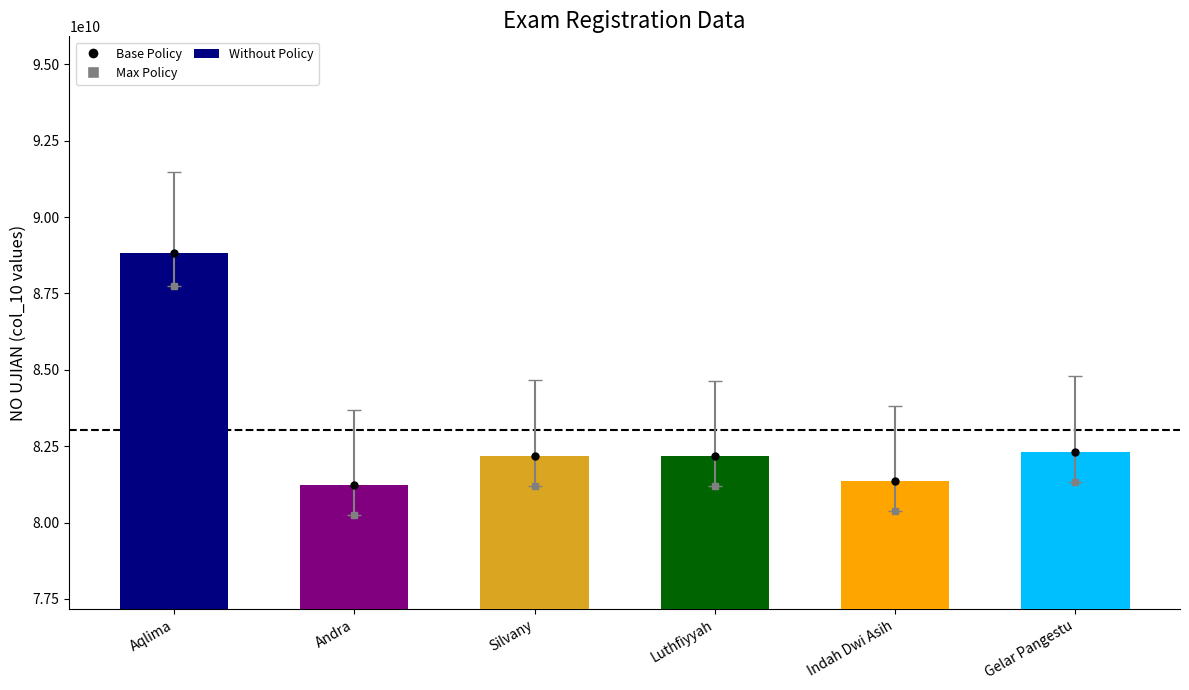

Which series has the largest range (max minus min)?

col_10